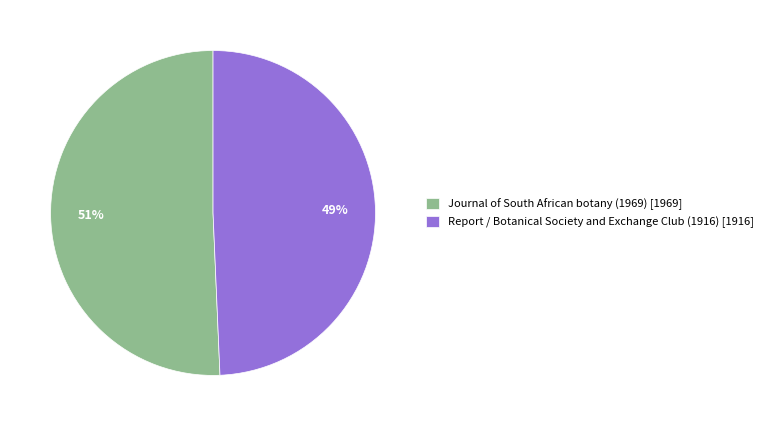

To the nearest percent, what portion does Journal of South African botany (1969) represent?

51%